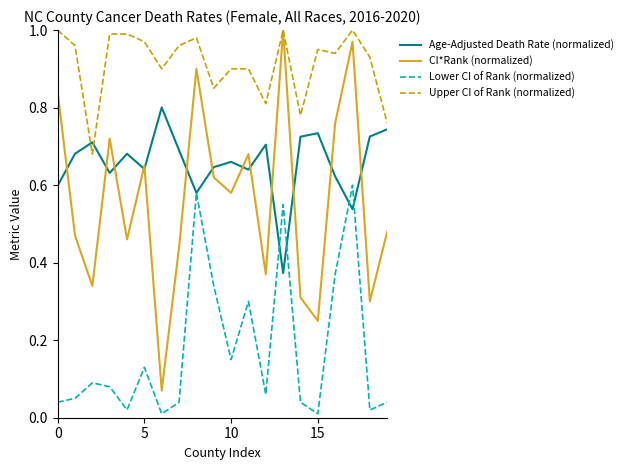

Which series has the largest range (max minus min)?

CI*Rank (normalized)